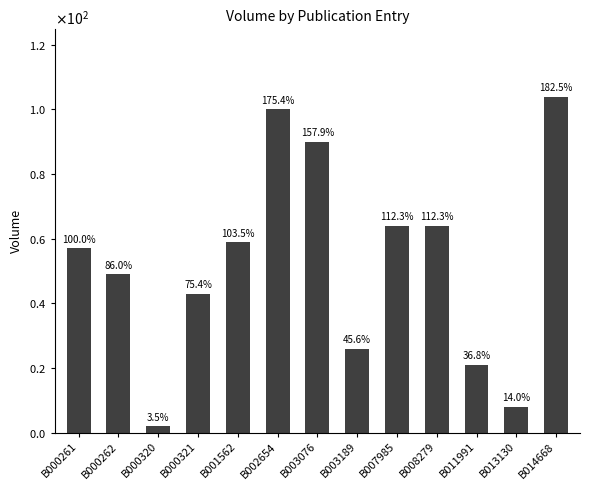

Which label corresponds to the largest value in the chart?

B014668